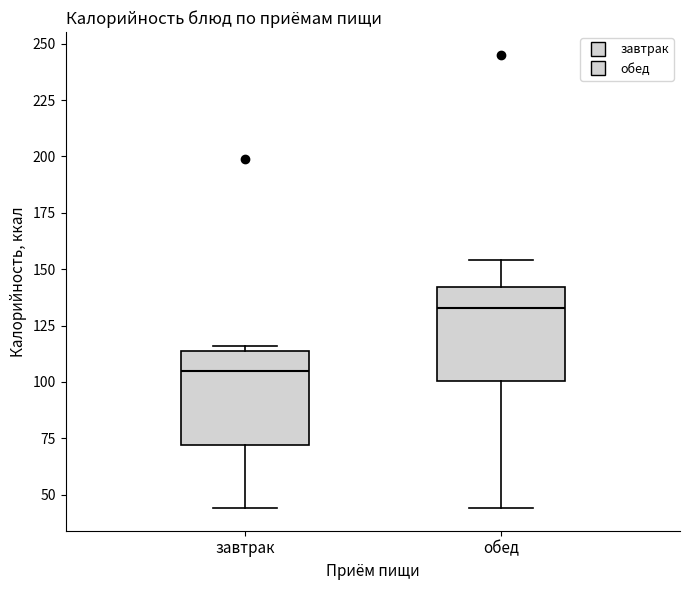

Reading left to right, transcribe this box plot: for each box, give where its median line is, the range the box spans, and where its two whiskers end, as read against the y-axis. The values are not printed on the chart, so give them approximately, as read against the axis.

завтрак: median 105, box 70 to 115, whiskers 45 to 115 (just above the box's upper edge)
обед: median 135, box 100 to 140, whiskers 45 to 155